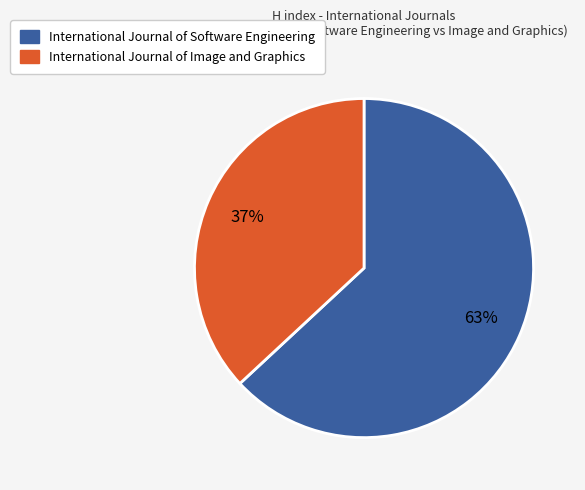

Is there any slice that represents more than half of the pie?

Yes